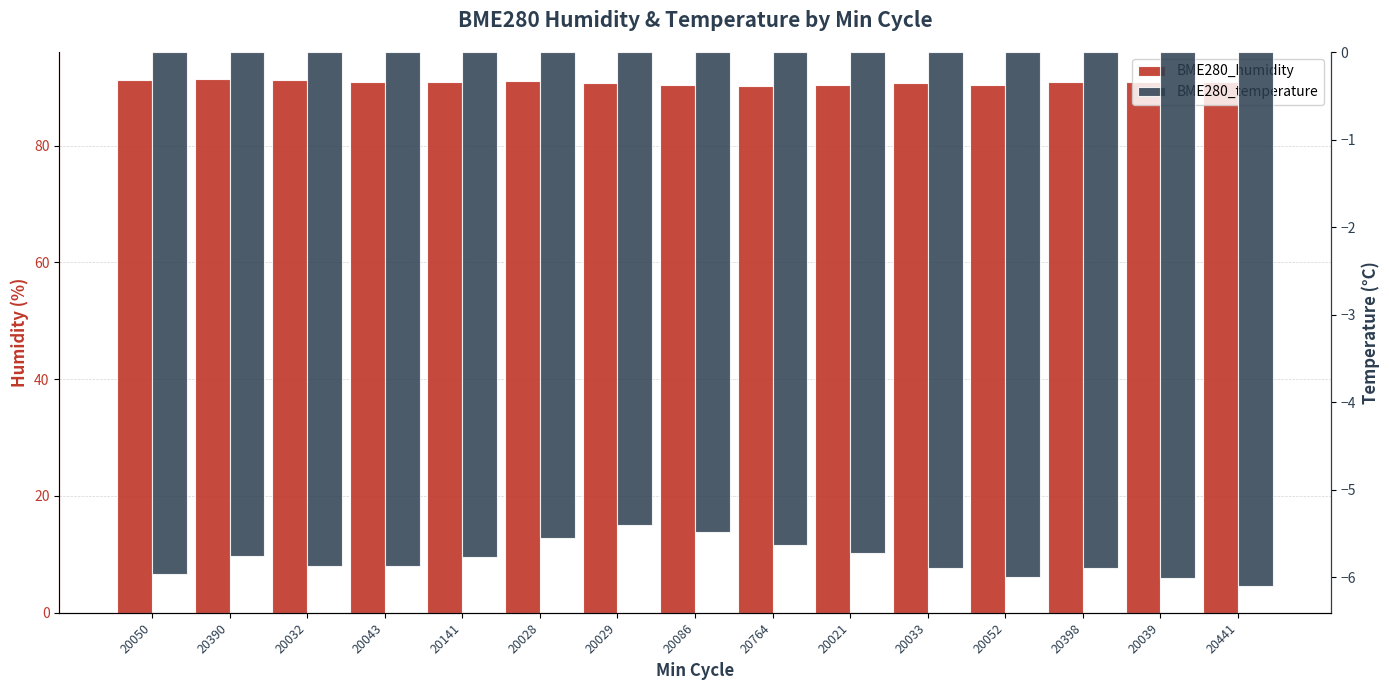

At which label is BME280_temperature closest to -5?

20029